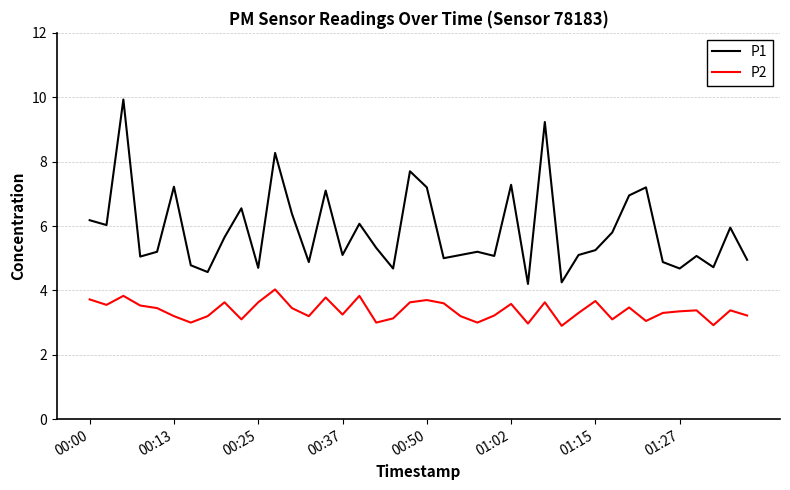

What are all the series names shown in the legend?

P1, P2